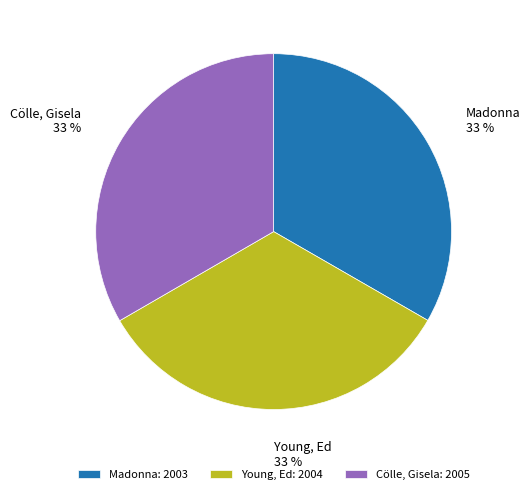

Combined, do Young, Ed and Madonna account for over 50%?

Yes